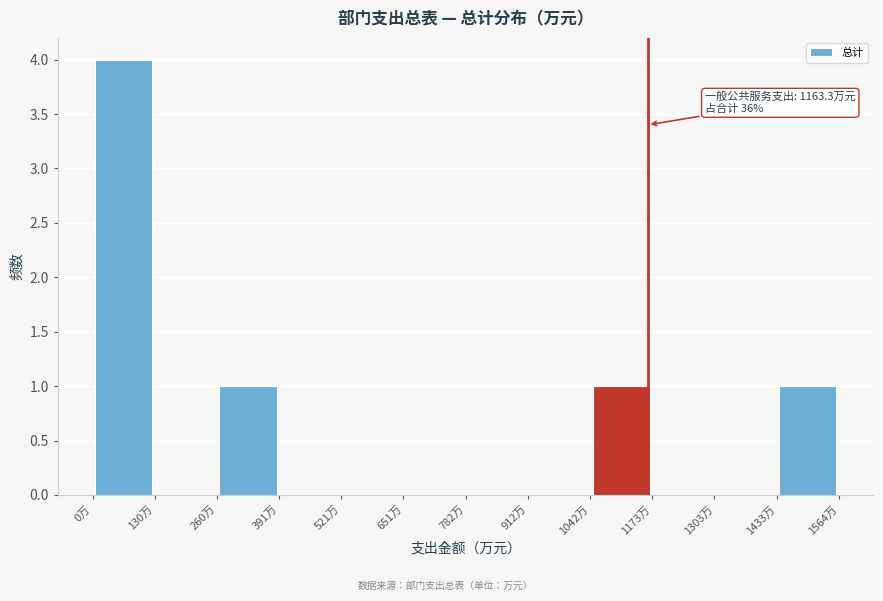

Which range on the x-axis has the tallest bar?

0 to 140